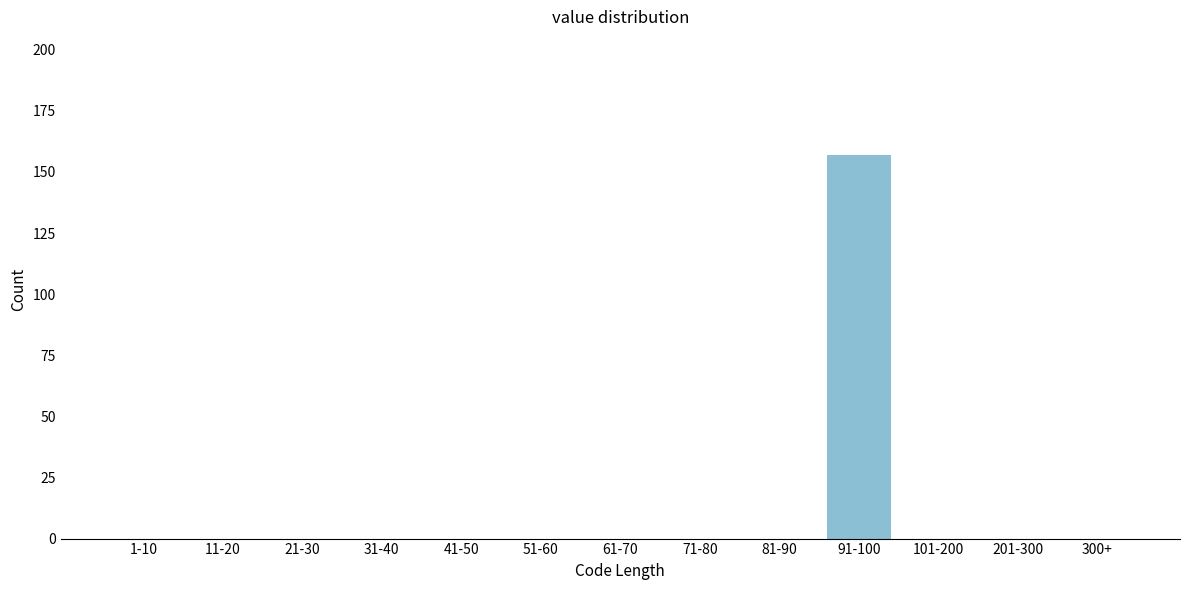

Reading left to right, what are all the values shown in this chart?

1-10=0	11-20=0	21-30=0	31-40=0	41-50=0	51-60=0	61-70=0	71-80=0	81-90=0	91-100=157	101-200=0	201-300=0	300+=0